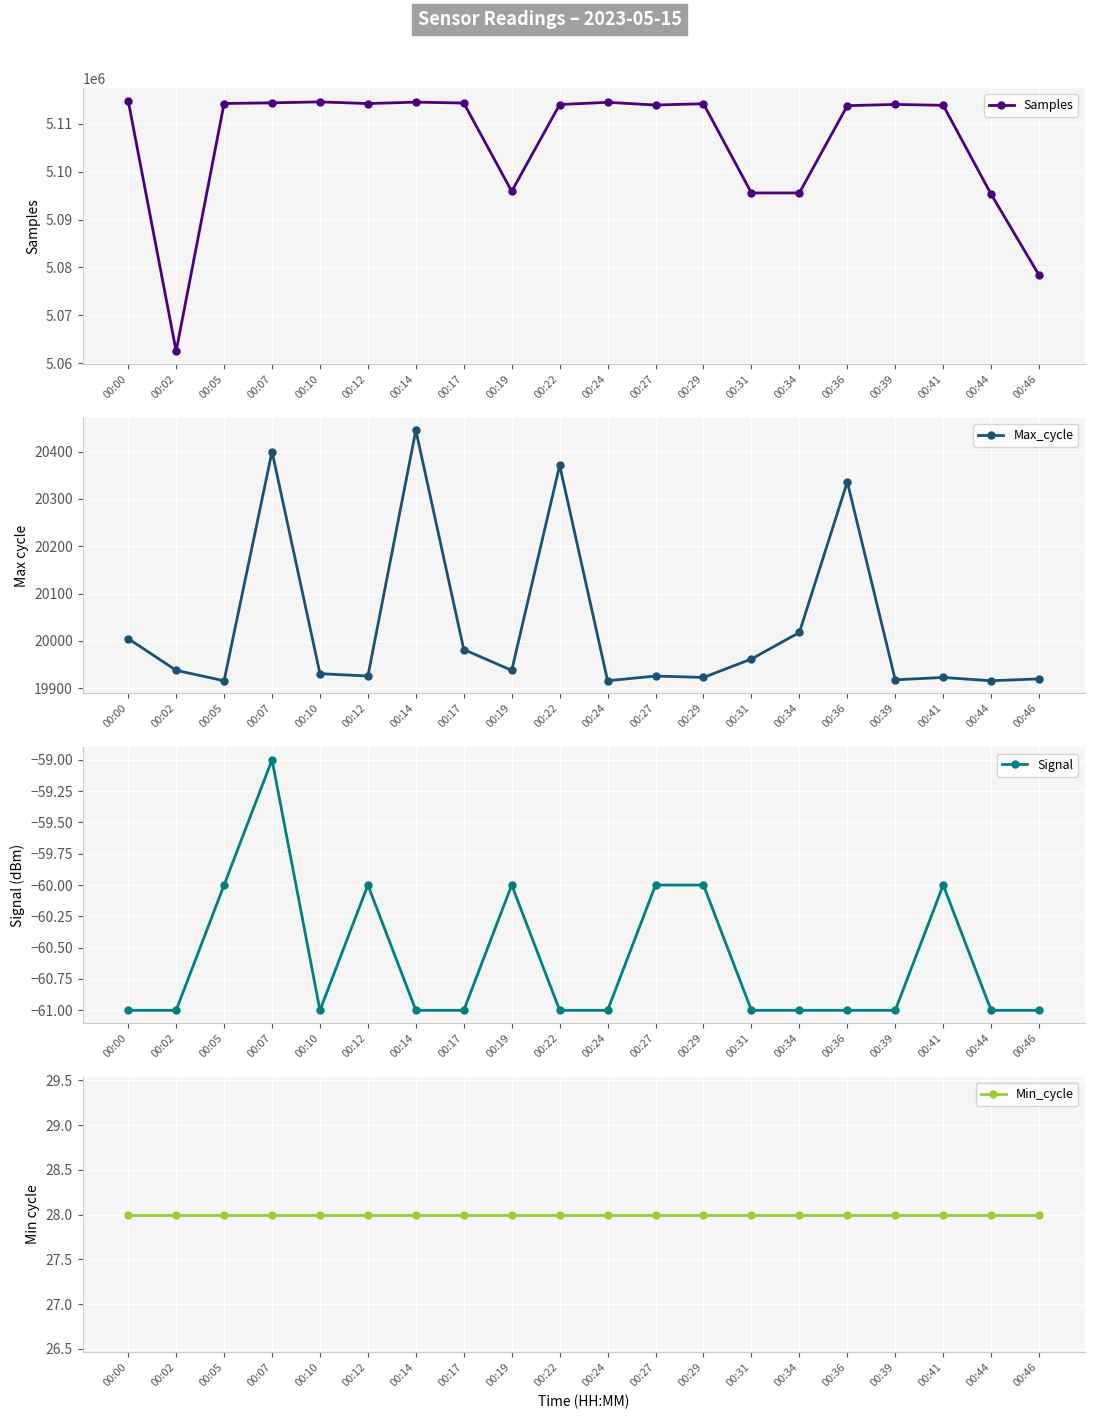

At which category does the chart reach its peak across all series?

00:00